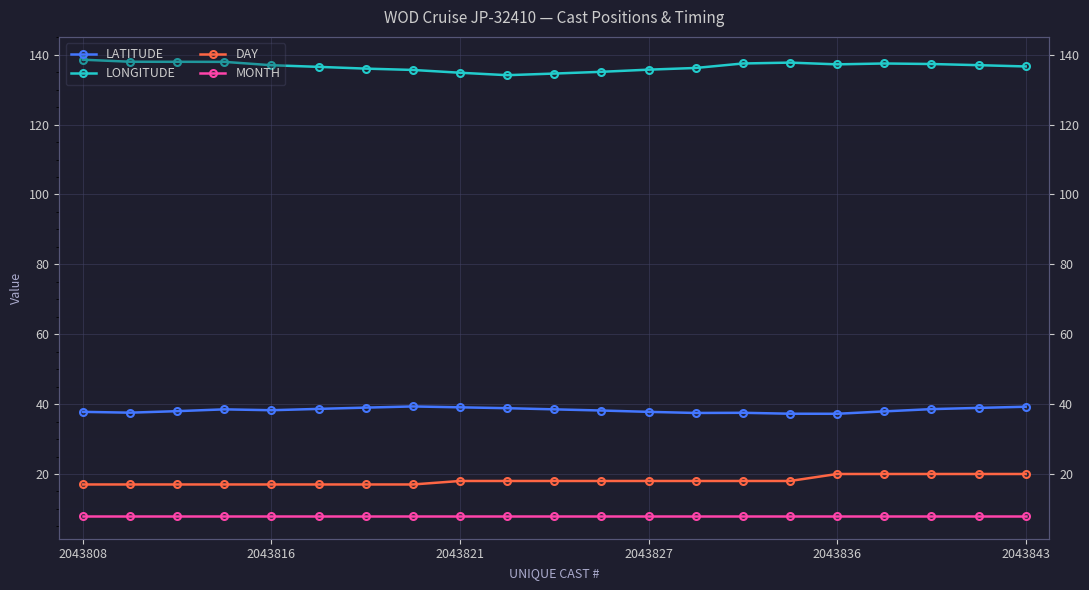

True or false: LONGITUDE has a value of 137.0 at 2043816.

True